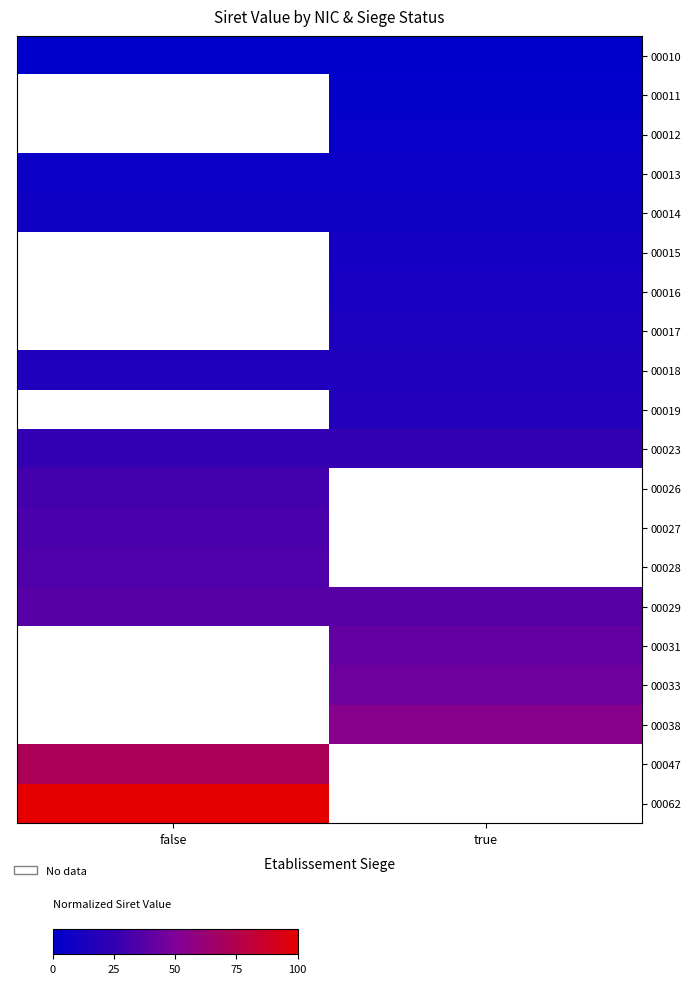

At true, list the series in order from largest to smallest.

00038, 00047, 00062, 00033, 00031, 00023, 00026, 00027, 00028, 00029, 00019, 00018, 00017, 00016, 00015, 00014, 00013, 00012, 00011, 00010